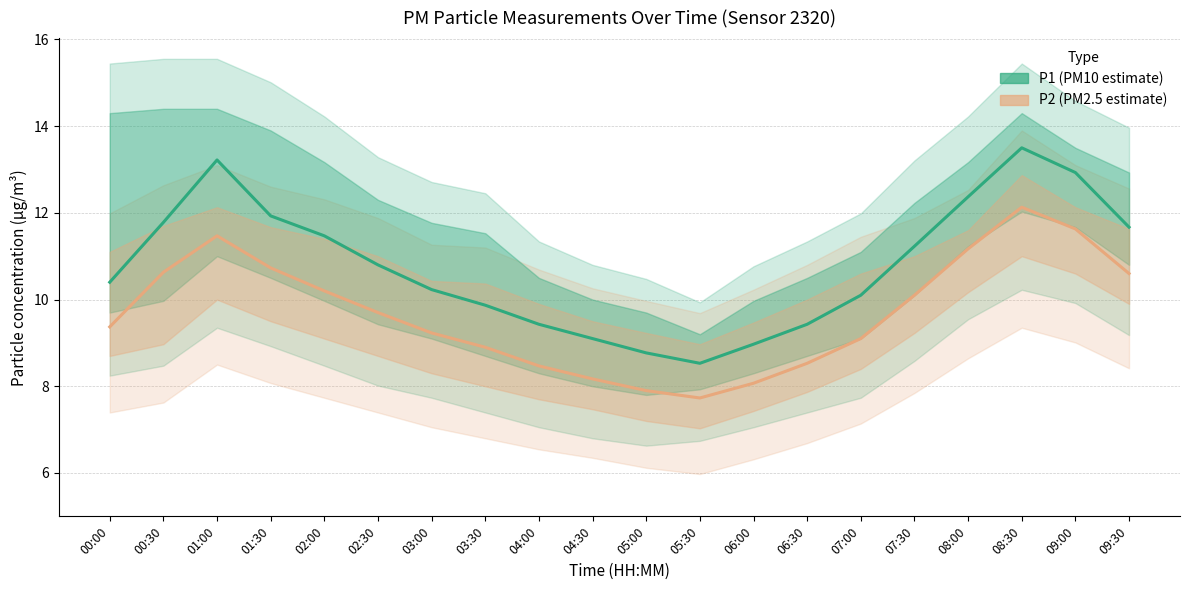

Which series has the largest range (max minus min)?

P1 (PM10 estimate)